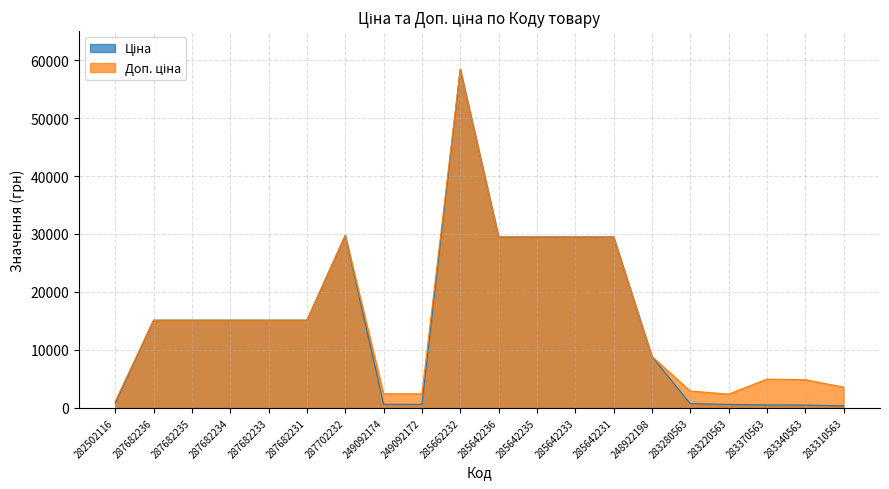

In Ціна, how many points are higher than both neighbors (excluding endpoints)?

2